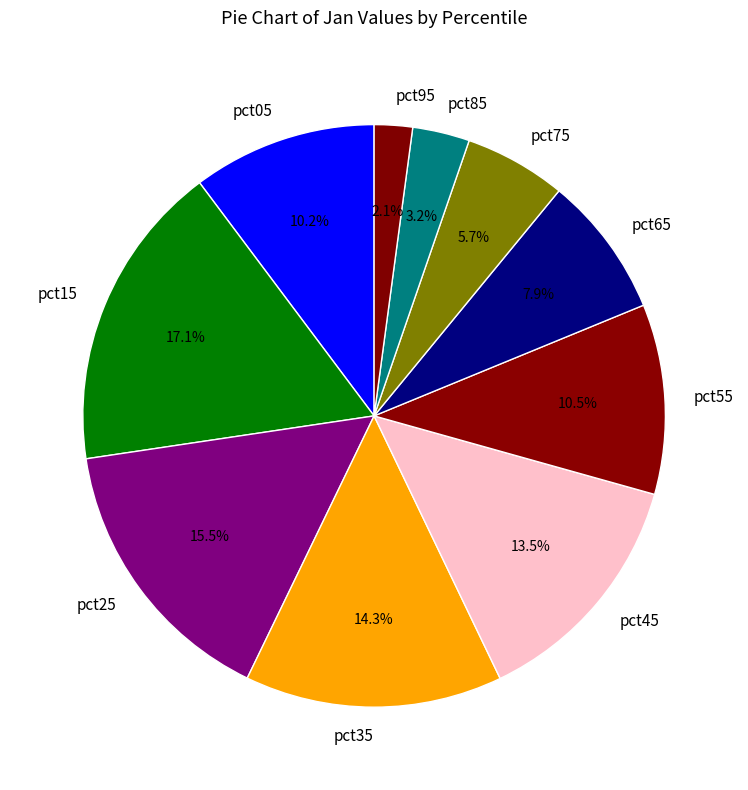

How much of the chart is everything except pct25?

84.5%